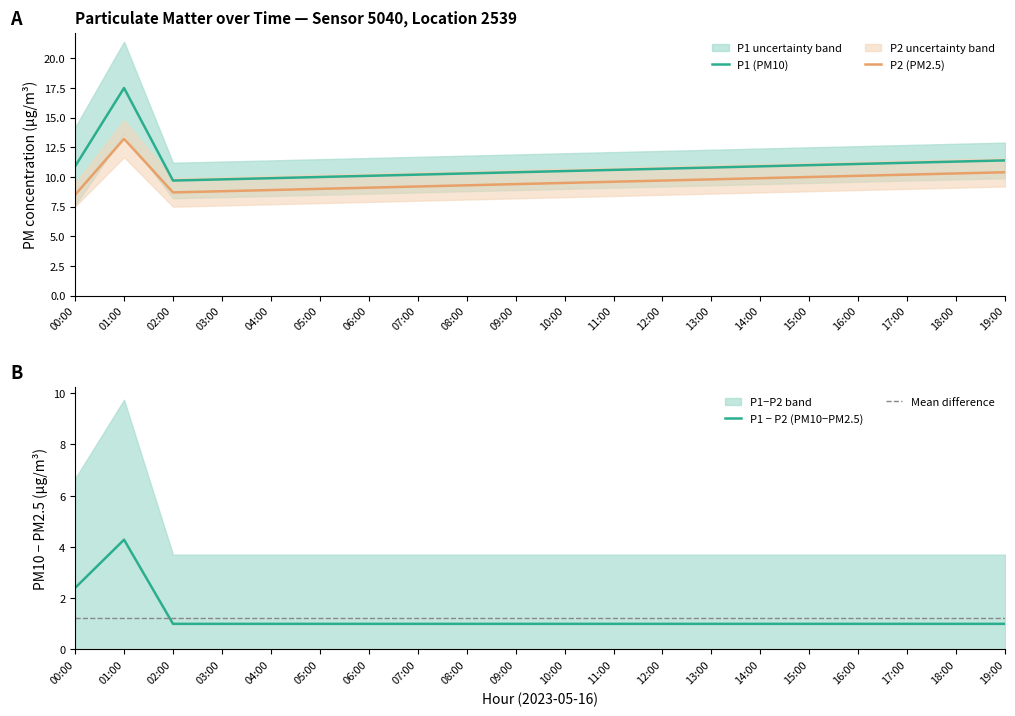

What is the highest value of the P1 (PM10) series?

17.5